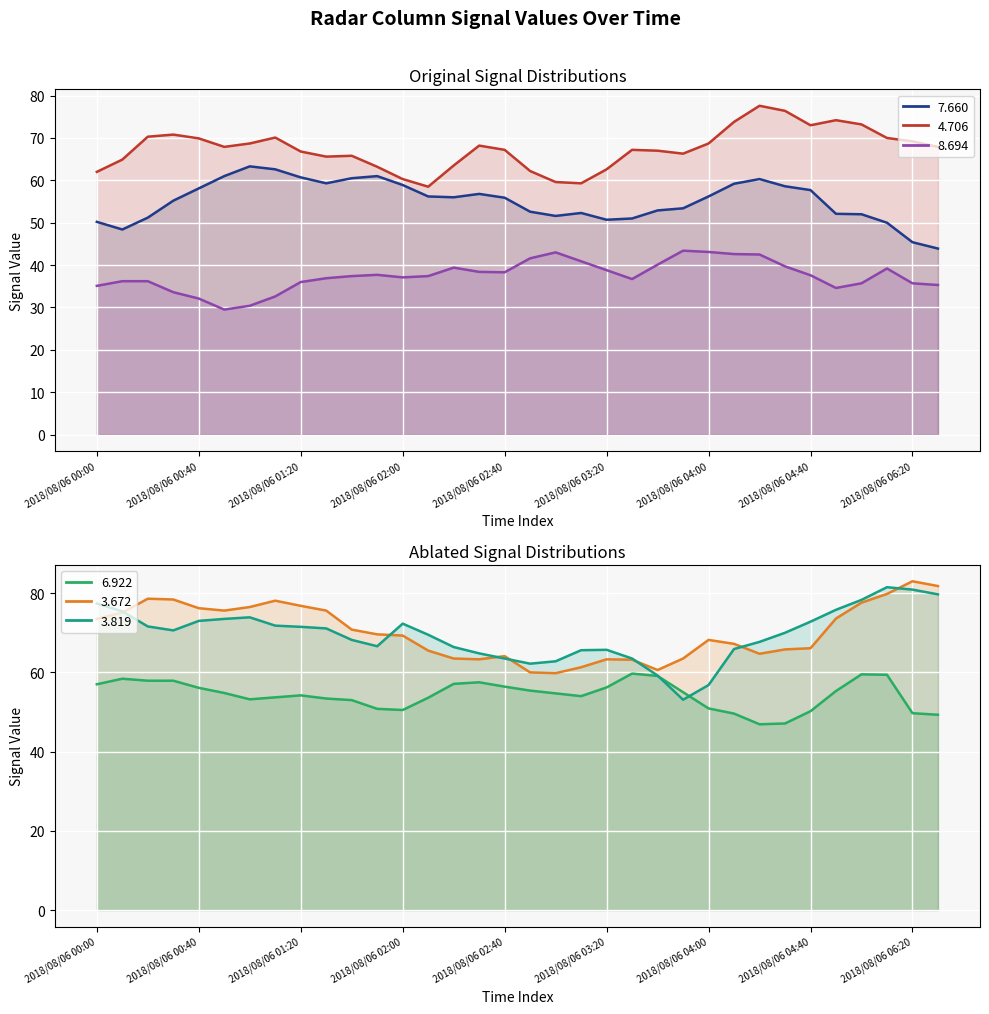

What is the difference between the 8.694 values at 2018/08/06 01:00 and 2018/08/06 02:30?

8.0